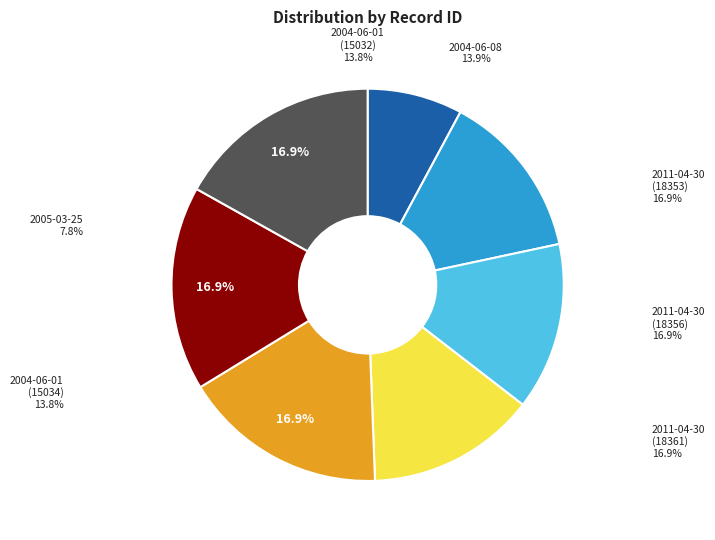

Is there any slice that represents more than half of the pie?

No